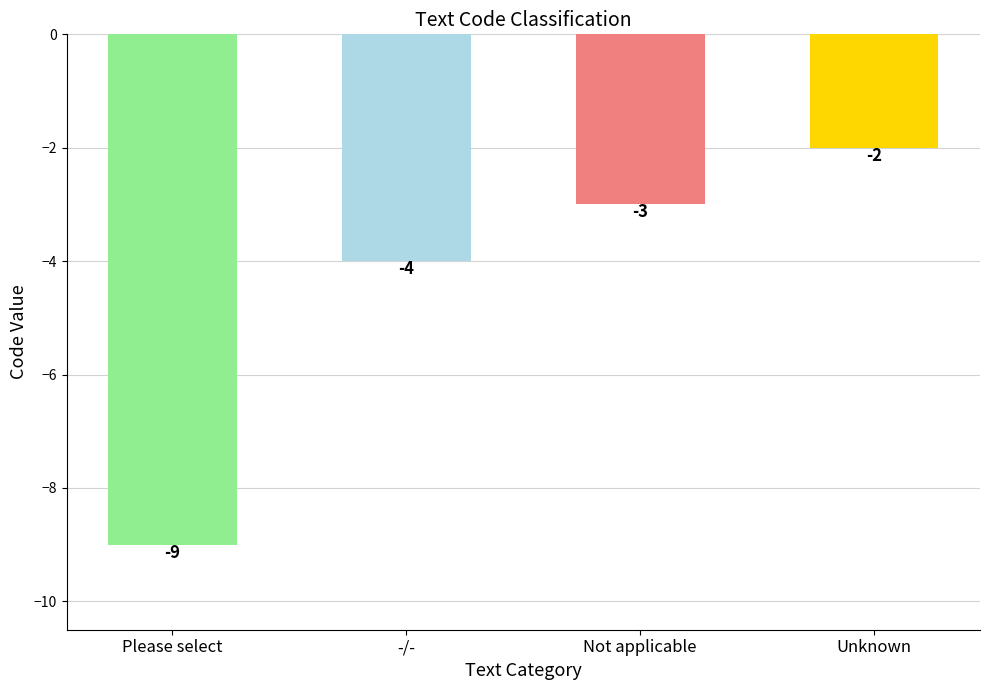

What is the change in value from Please select to Not applicable?

+6